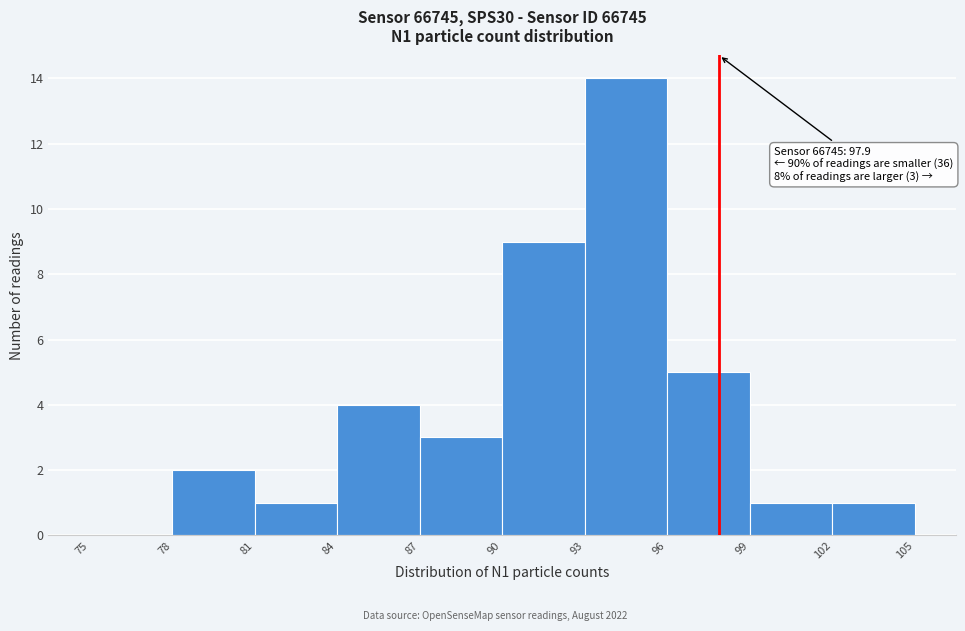

Which range on the x-axis has the tallest bar?

93 to 96